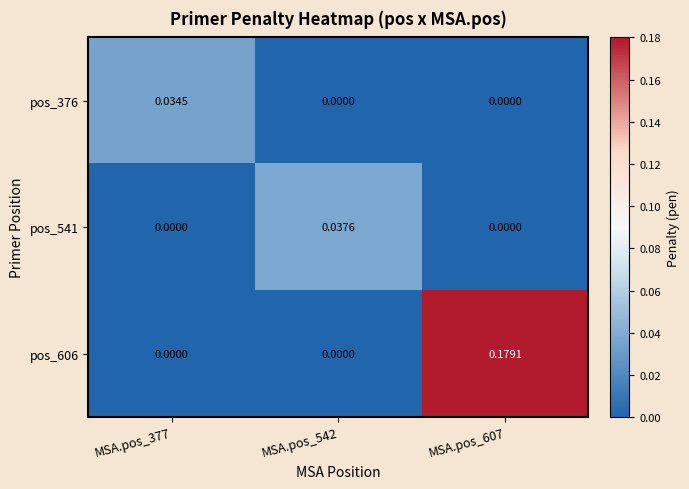

Is the value of pos_606 at MSA.pos_607 greater than the value of pos_376 at MSA.pos_377?

Yes